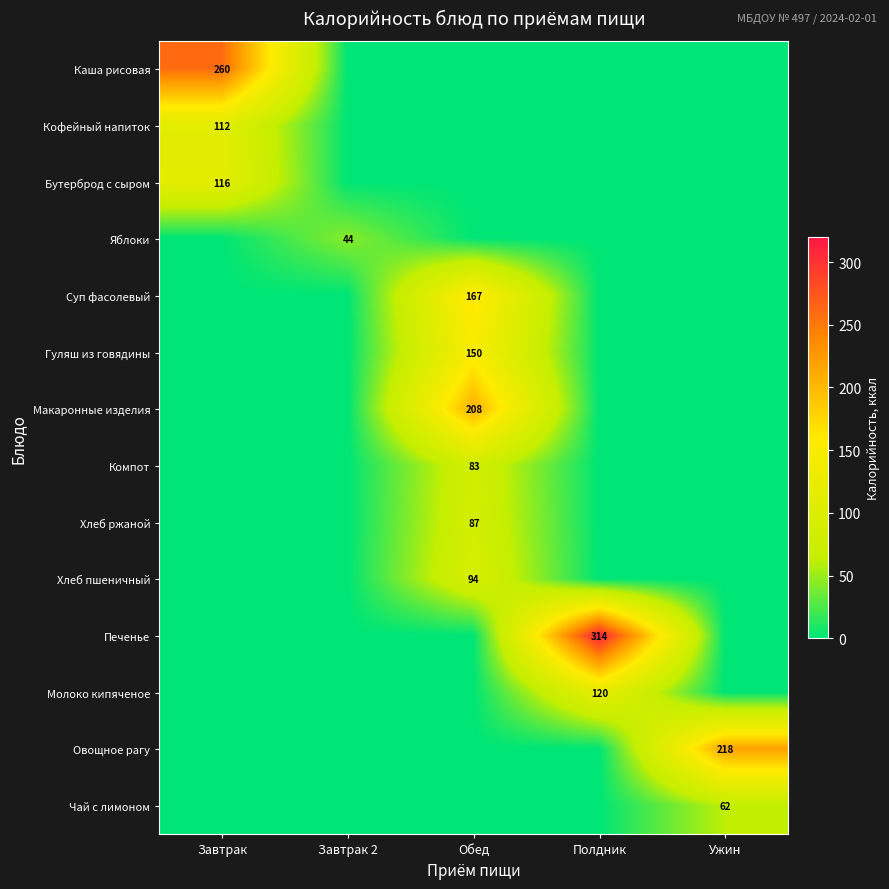

Is it true that Хлеб ржаной equals 154 at Обед?

False